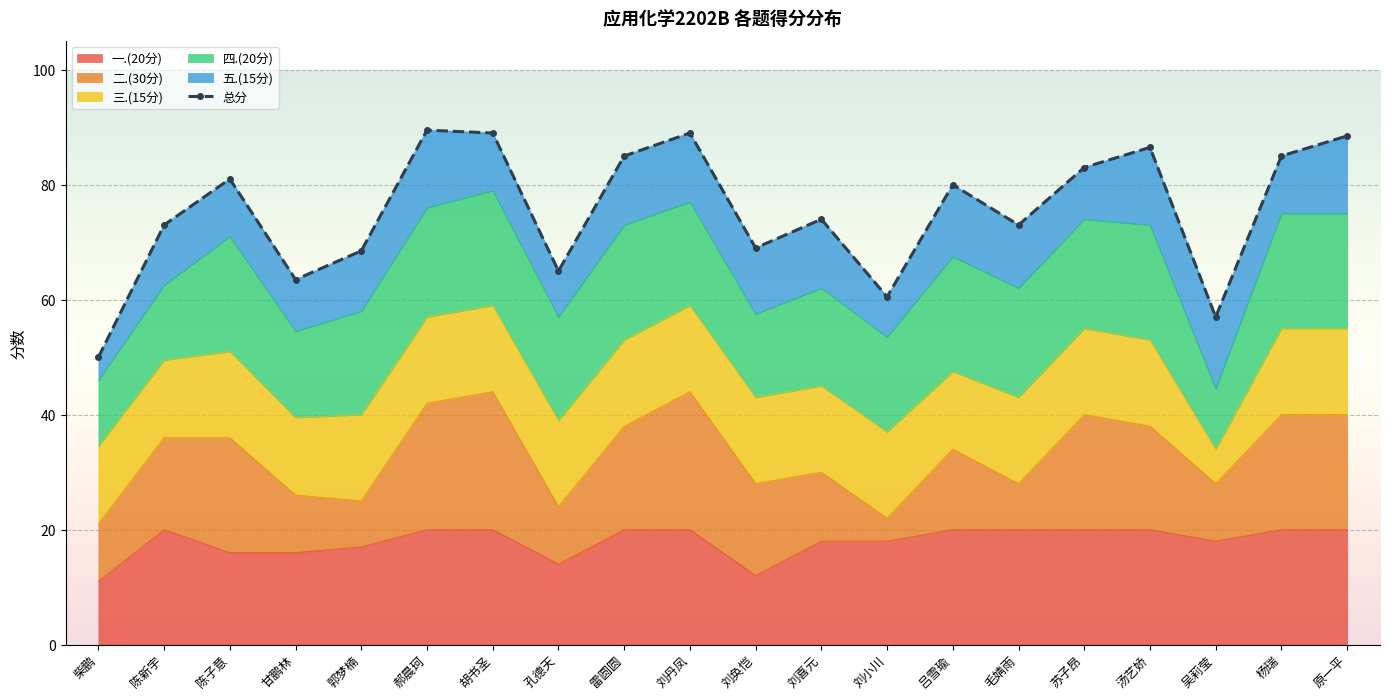

How many data points in 总分 are less than 80?

10